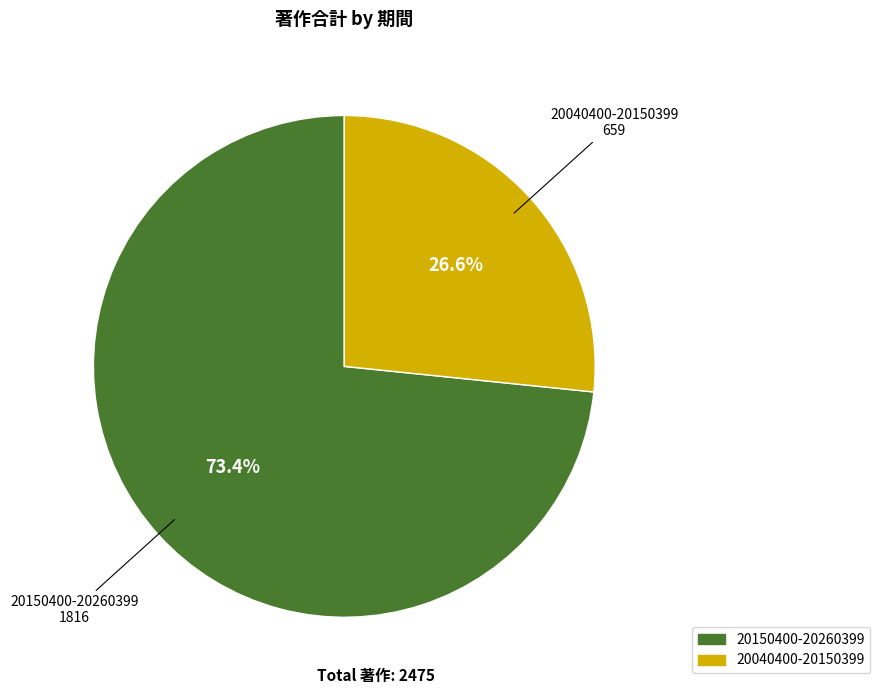

To the nearest percent, what is the difference between the 20040400-20150399 and 20150400-20260399 slice percentages?

47%